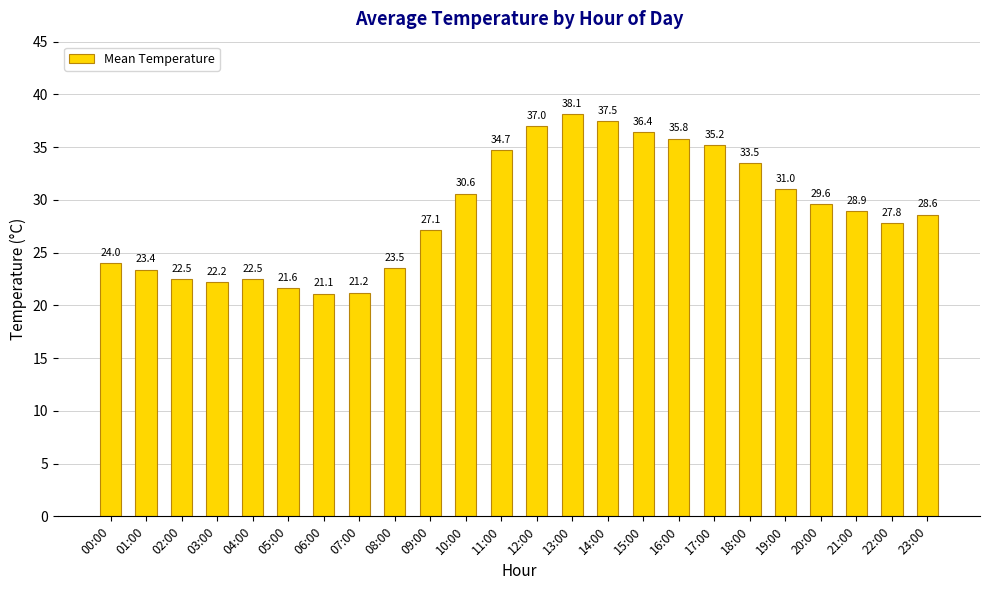

What is the greatest value displayed?

38.1